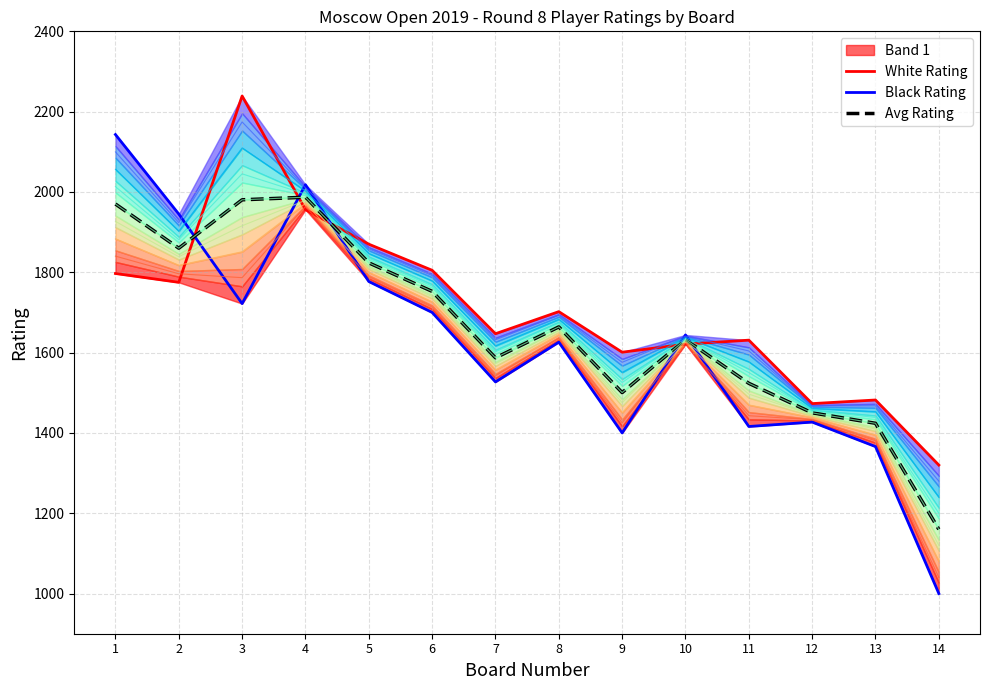

Where do White Rating and Avg Rating first cross each other?

2 and 3